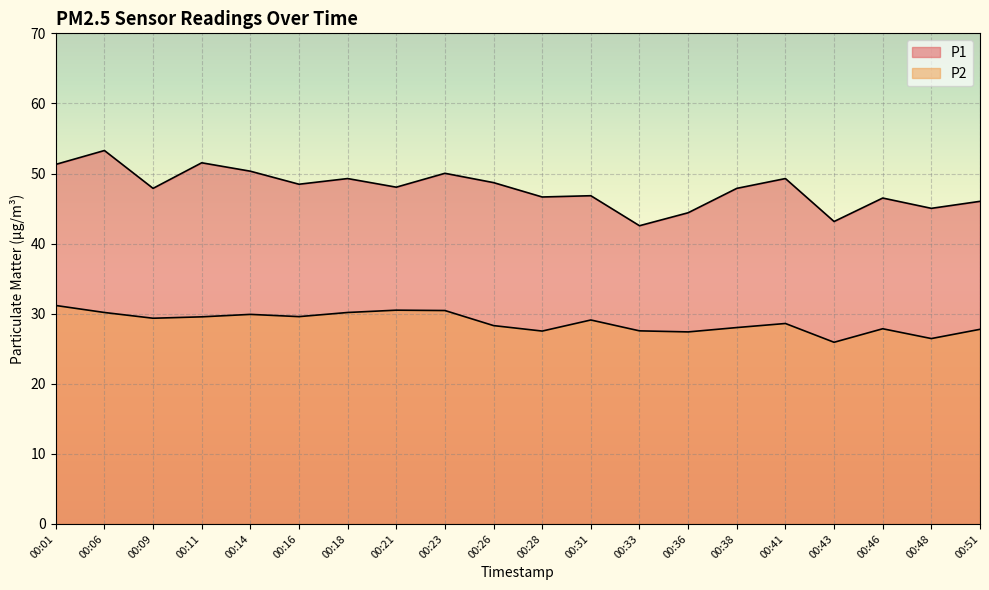

Between 00:14 and 00:01, which is larger?

00:01